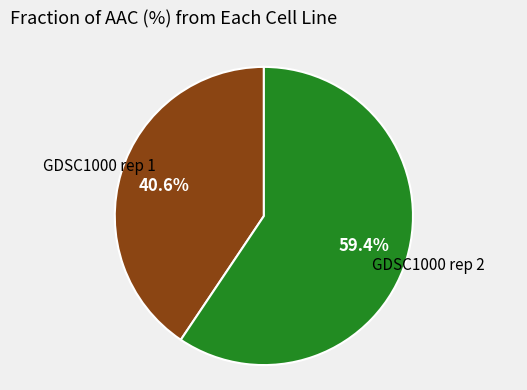

Is there any slice that represents more than half of the pie?

Yes